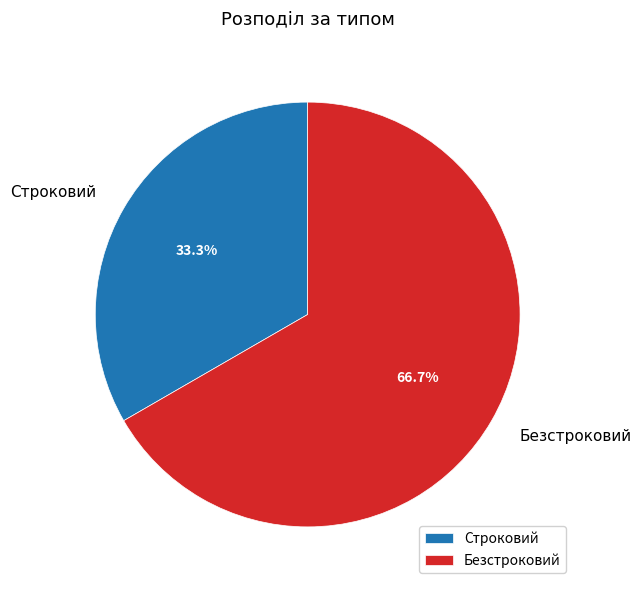

How many segments does this pie chart have?

2